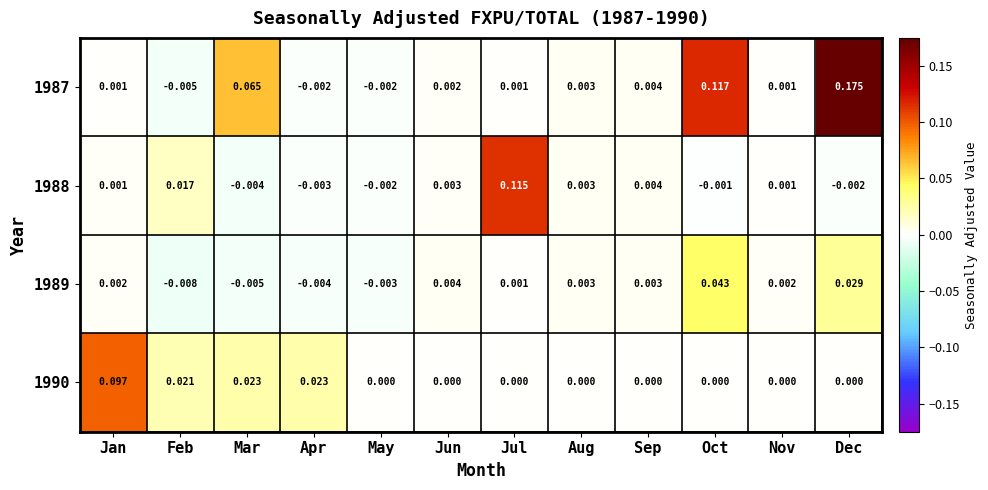

Which series has the largest total across all categories?

1987